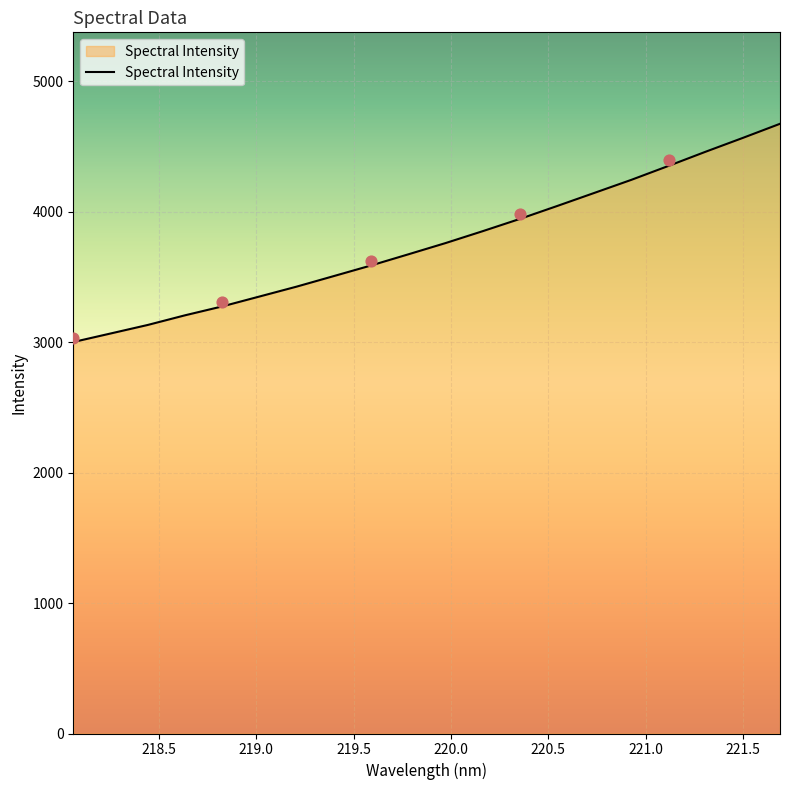

What is the lowest value of the Spectral Intensity series?

3000.7